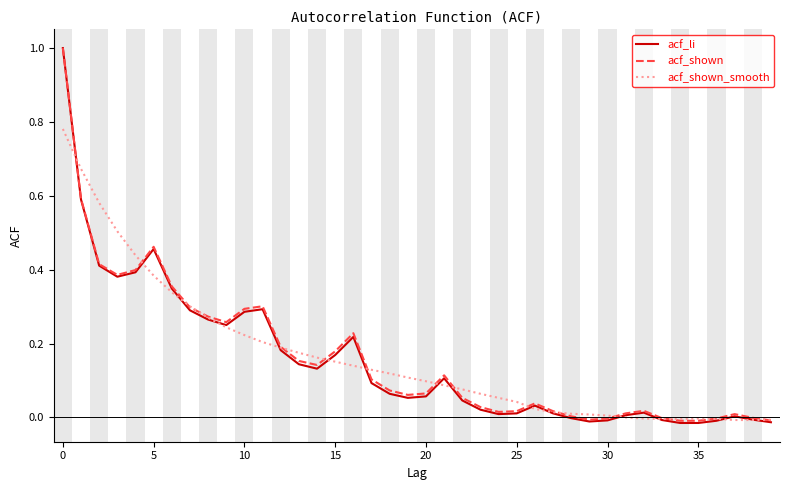

Count the number of categories in the chart.

40